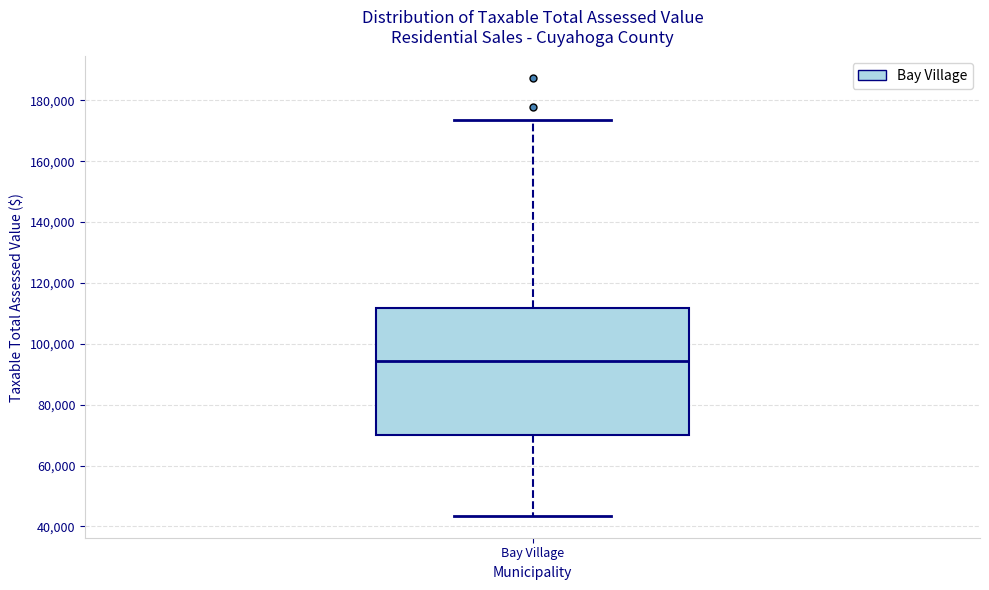

Transcribe this box plot: give where the median line is, the range the box spans, and where the two whiskers end, as read against the y-axis. The values are not printed on the chart, so give them approximately, as read against the axis.

median 94000, box 70000 to 112000, whiskers 44000 to 174000